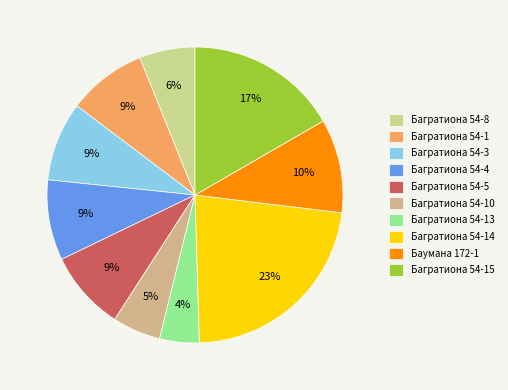

How many segments does this pie chart have?

10